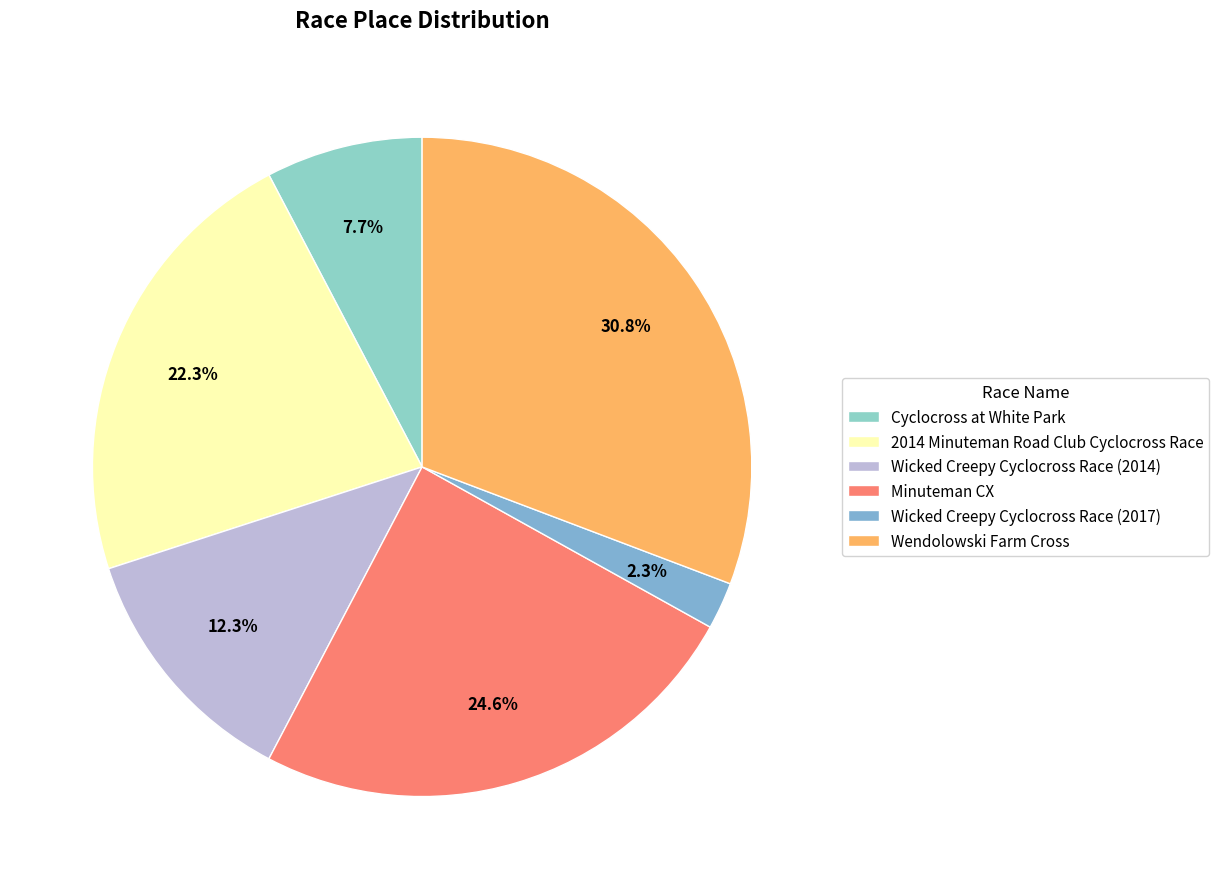

What percentage is the Minuteman CX slice, to the nearest percent?

25%